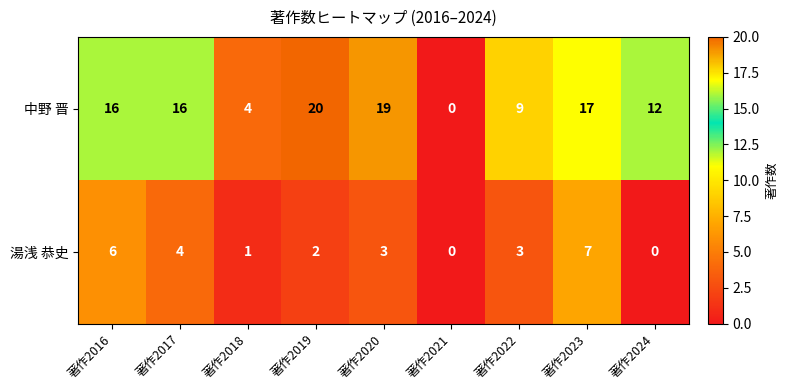

Which label corresponds to the largest value in the chart?

著作2019